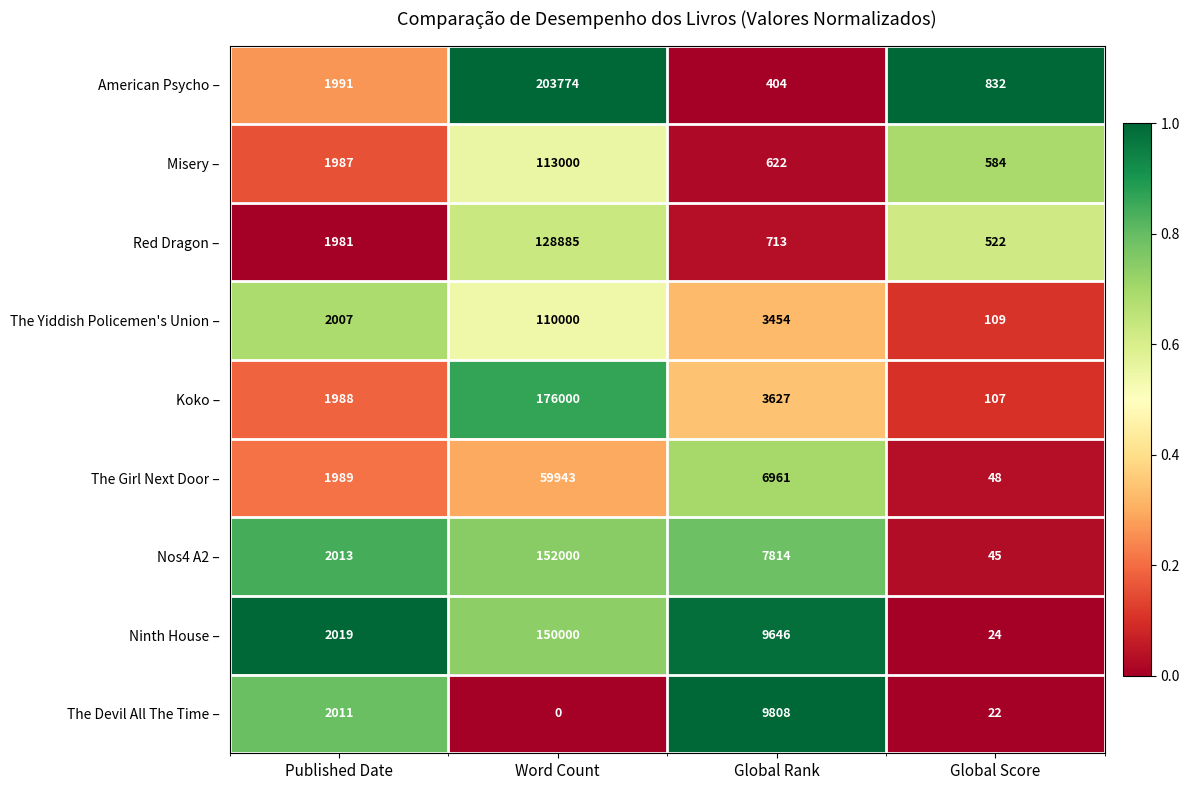

Read the The Yiddish Policemen's Union – value at Word Count.

110000